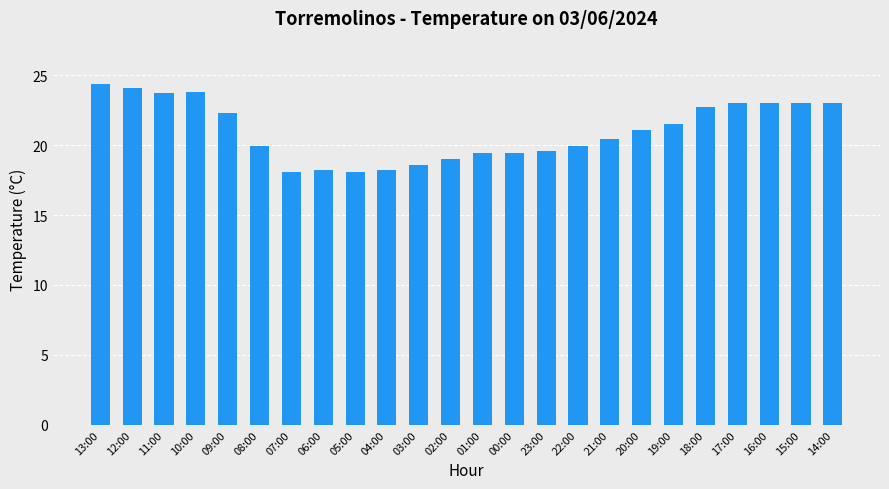

What is the difference between the second highest and minimum values?

6.0